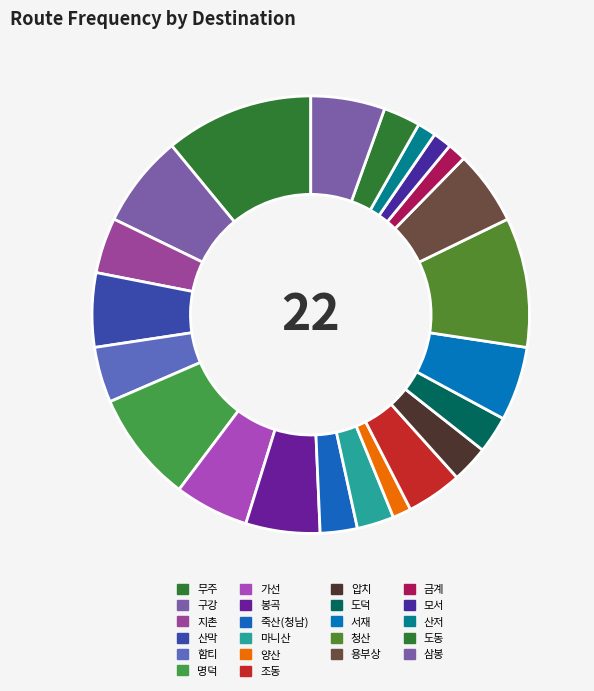

What is the change in value from 산막 to 양산?

-3